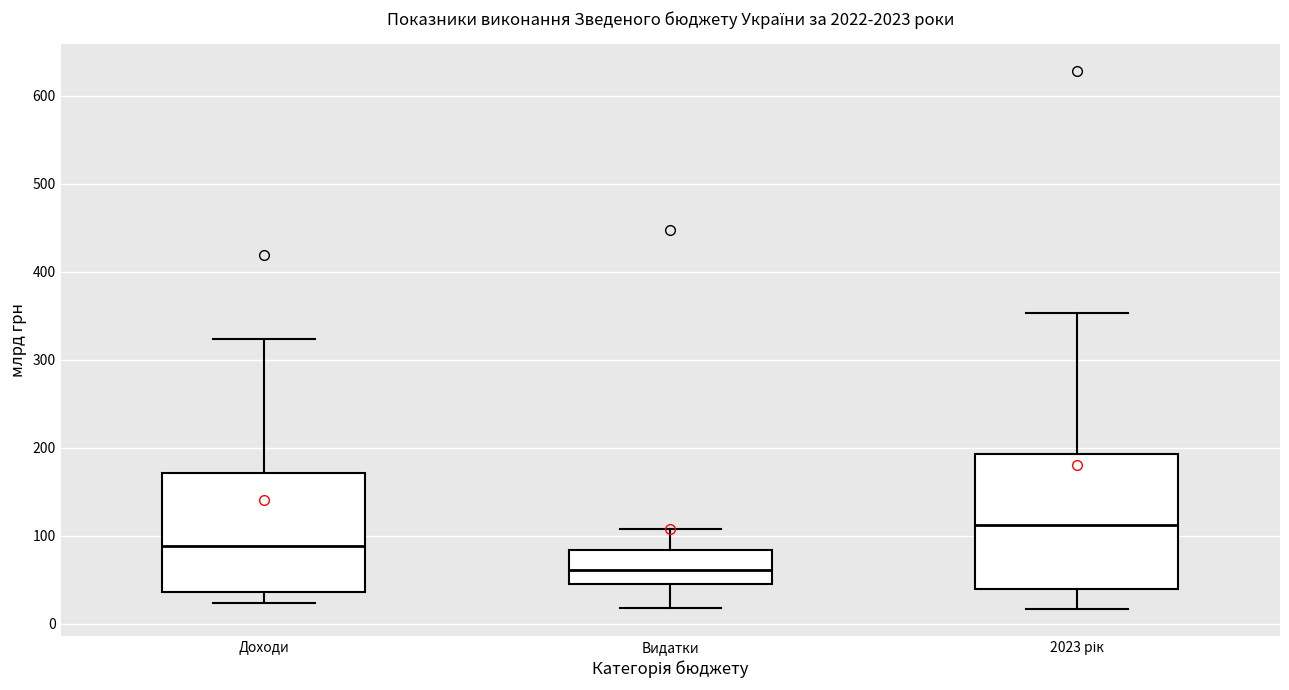

Which box is the tallest, from its lower edge to its upper edge?

2023 рік